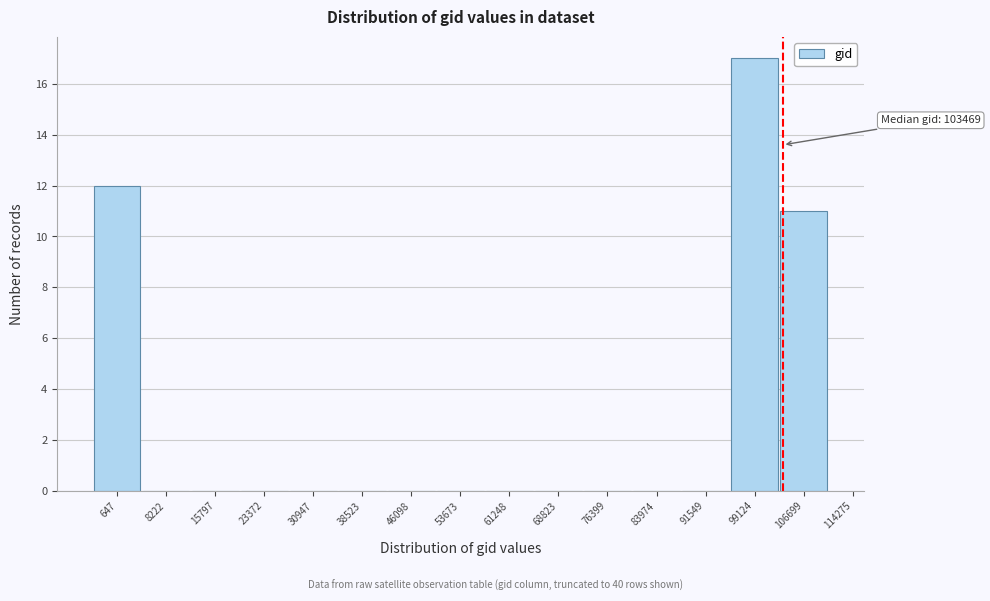

Reading left to right, extract all data points from this chart.

647=12	8222=0	15797=0	23372=0	30947=0	38523=0	46098=0	53673=0	61248=0	68823=0	76399=0	83974=0	91549=0	99124=17	106699=11